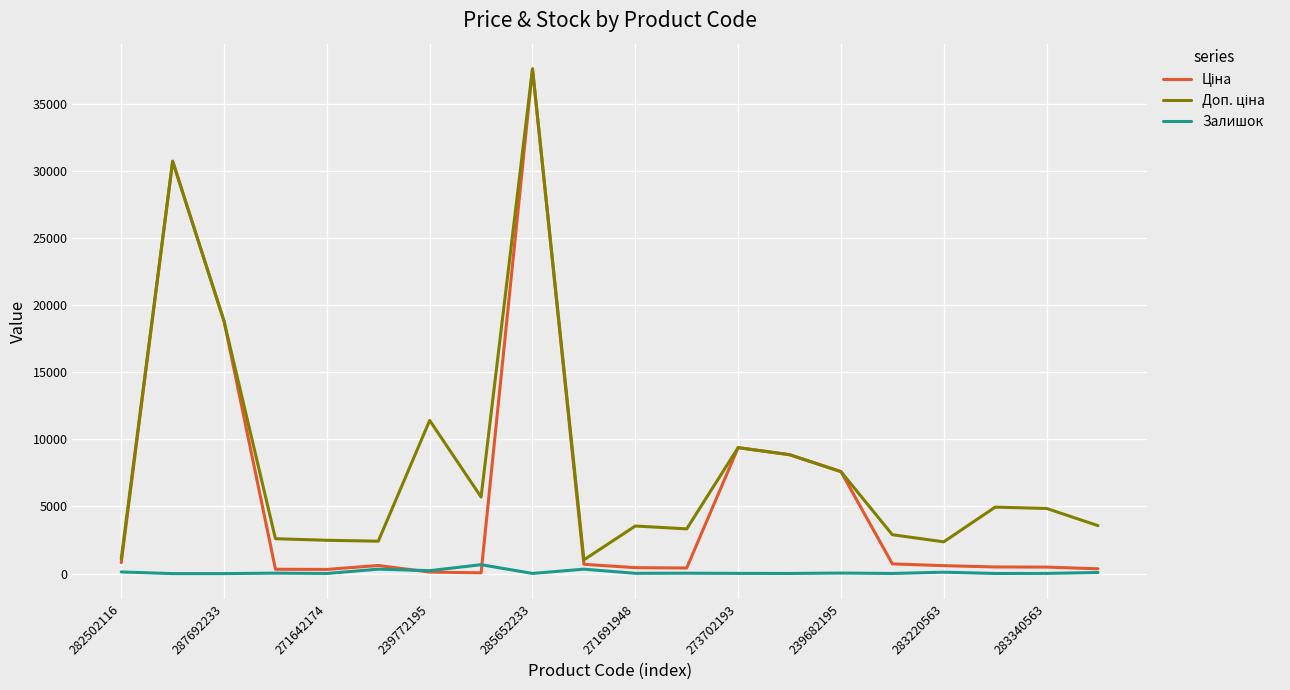

What is the greatest value displayed?

37593.6